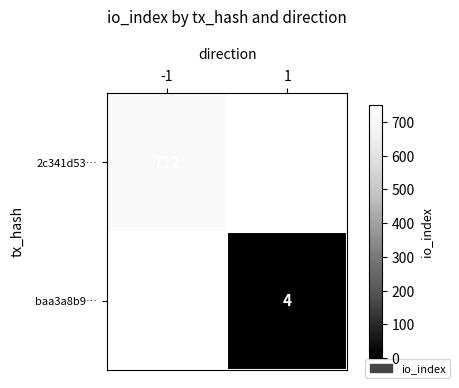

True or false: baa3a8b9… has a value of 1 at 1.

False